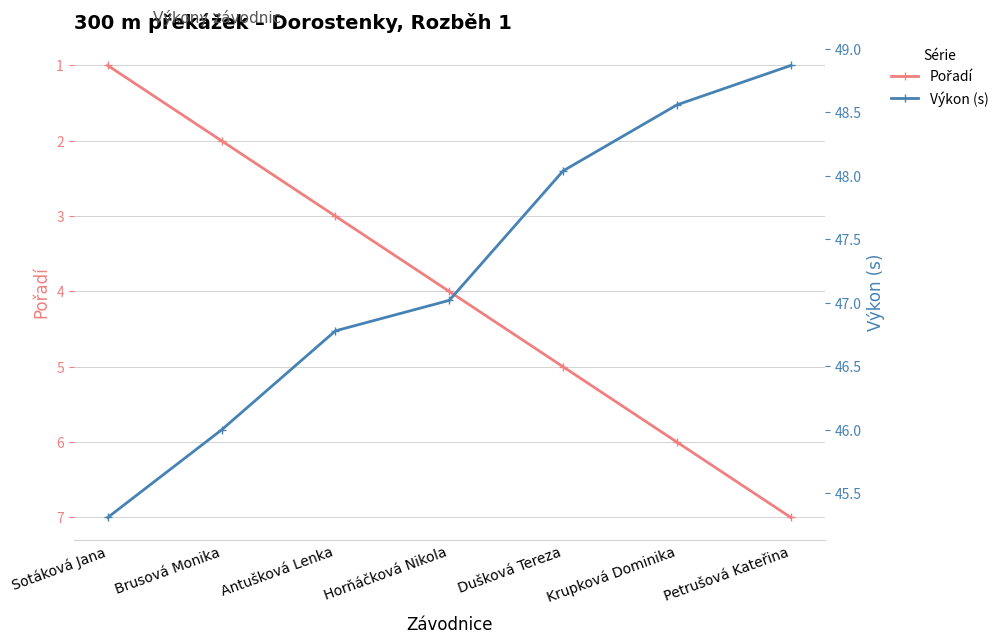

How many Pořadí values are between 2 and 6?

5